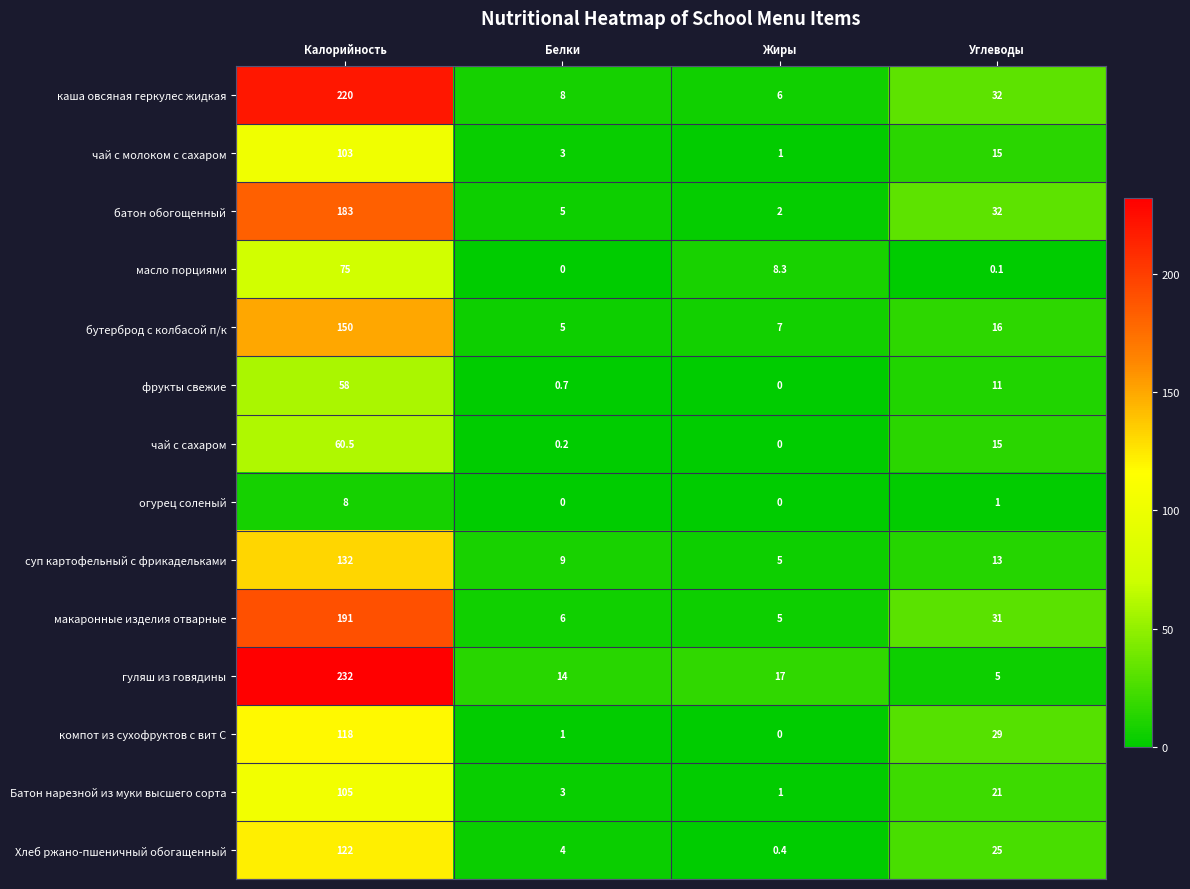

Rank the series by their maximum value, from lowest to highest.

огурец соленый, фрукты свежие, чай с сахаром, масло порциями, чай с молоком с сахаром, Батон нарезной из муки высшего сорта, компот из сухофруктов с вит С, Хлеб ржано-пшеничный обогащенный, суп картофельный с фрикадельками, бутерброд с колбасой п/к, батон обогощенный, макаронные изделия отварные, каша овсяная геркулес жидкая, гуляш из говядины